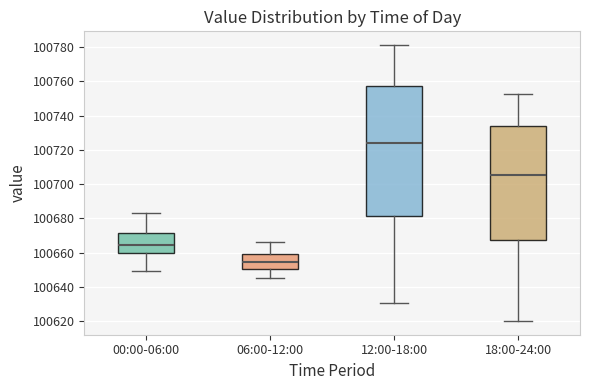

Reading left to right, transcribe this box plot: for each box, give where its median line is, the range the box spans, and where its two whiskers end, as read against the y-axis. The values are not printed on the chart, so give them approximately, as read against the axis.

00:00-06:00: median 100664, box 100660 to 100672, whiskers 100650 to 100684
06:00-12:00: median 100654, box 100650 to 100660, whiskers 100646 to 100666
12:00-18:00: median 100724, box 100682 to 100758, whiskers 100630 to 100782
18:00-24:00: median 100706, box 100668 to 100734, whiskers 100620 to 100752